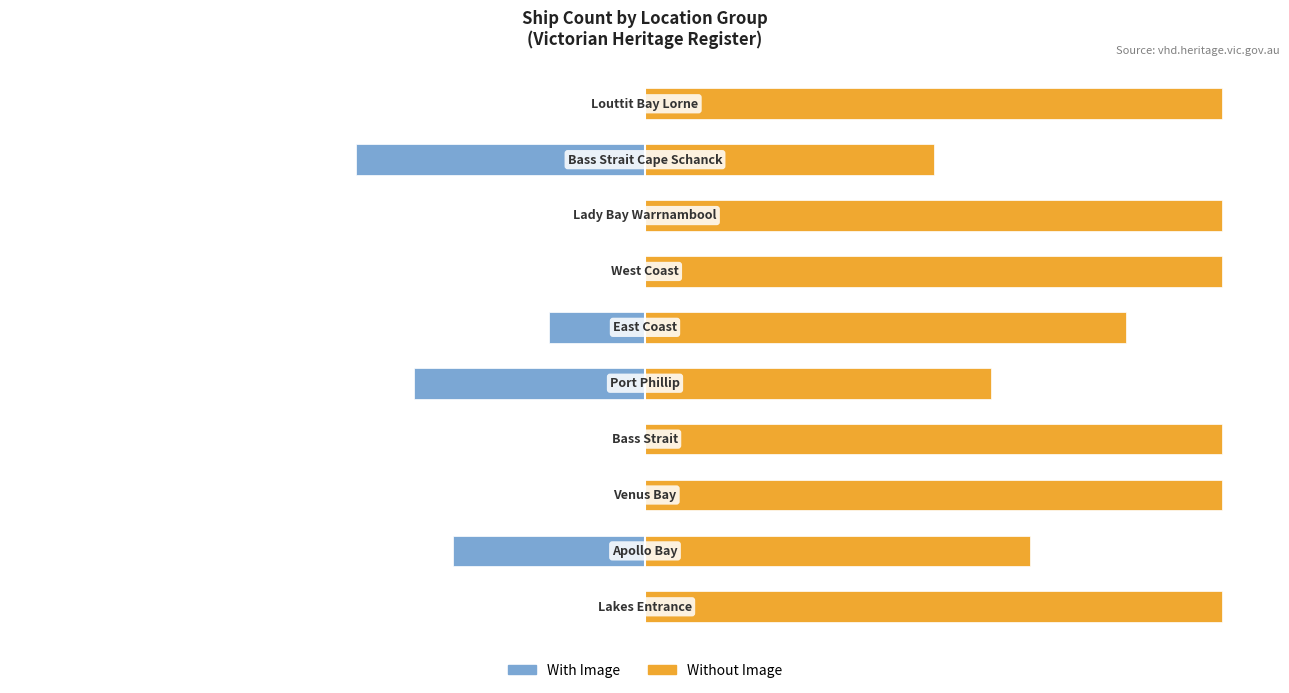

How many series are shown in this chart?

2